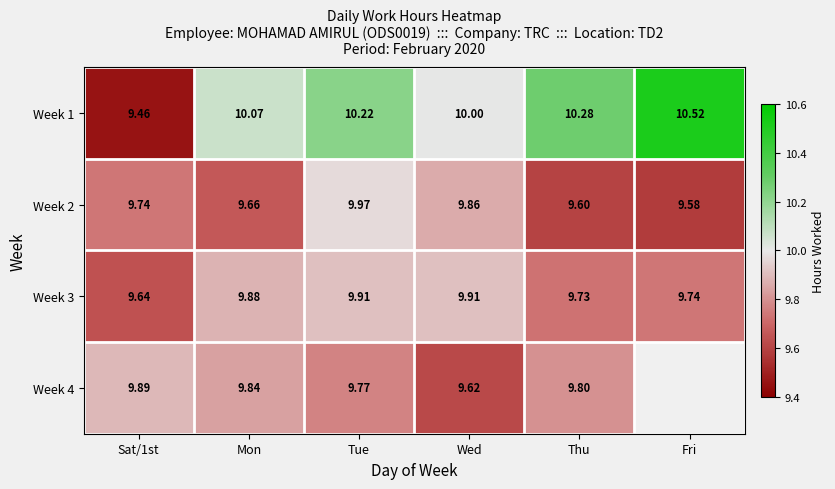

At which label does Week 1 first exceed 10?

Mon